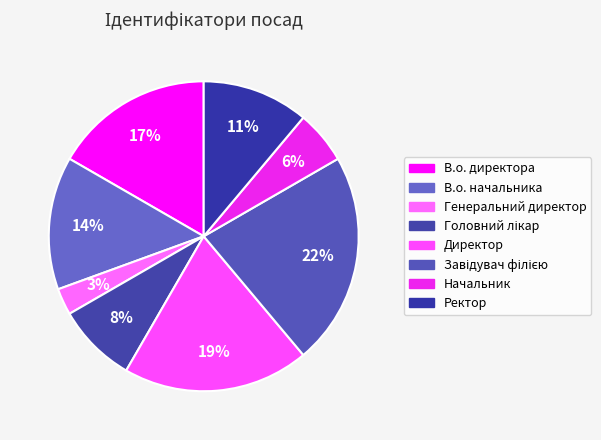

Combined, what portion of the pie is Завідувач філією and В.о. начальника?

36.1%